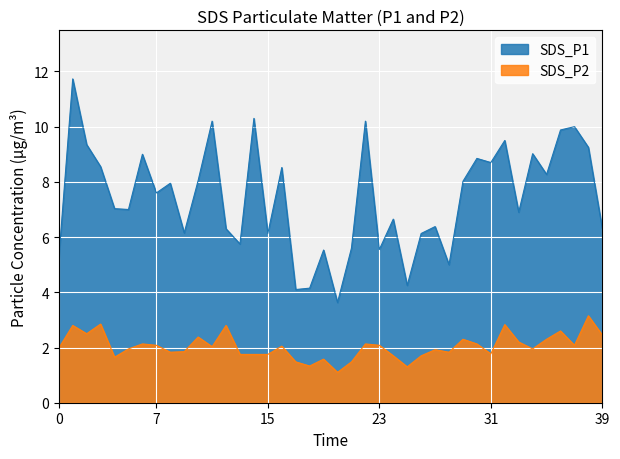

What is the lowest value of the SDS_P1 series?

3.6